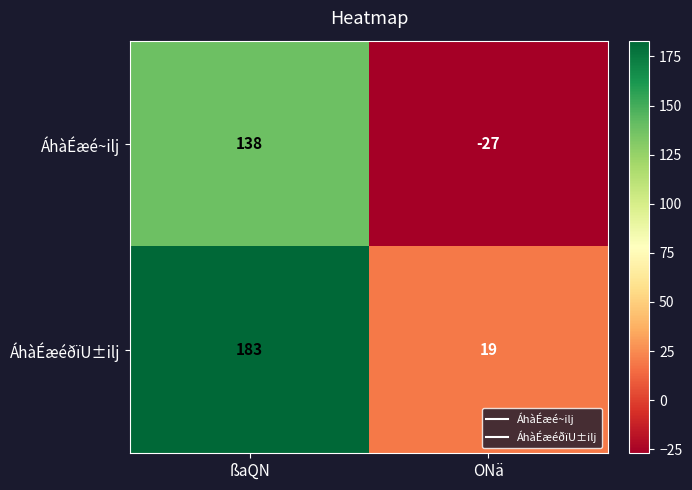

Which series has the largest total across all categories?

ÁhàÉæéðïU±ilj